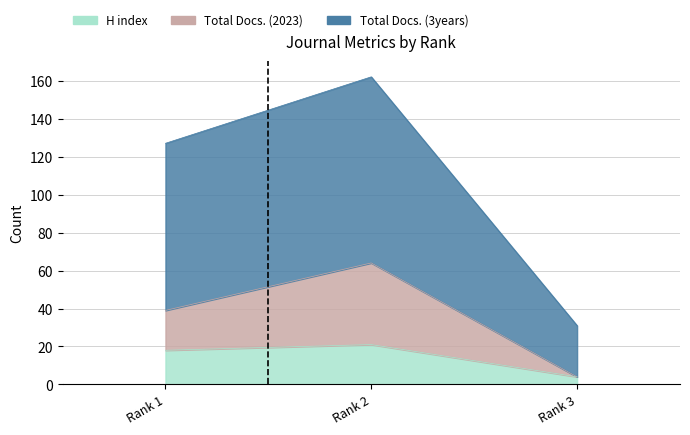

What are all the series names shown in the legend?

H index, Total Docs. (2023), Total Docs. (3years)